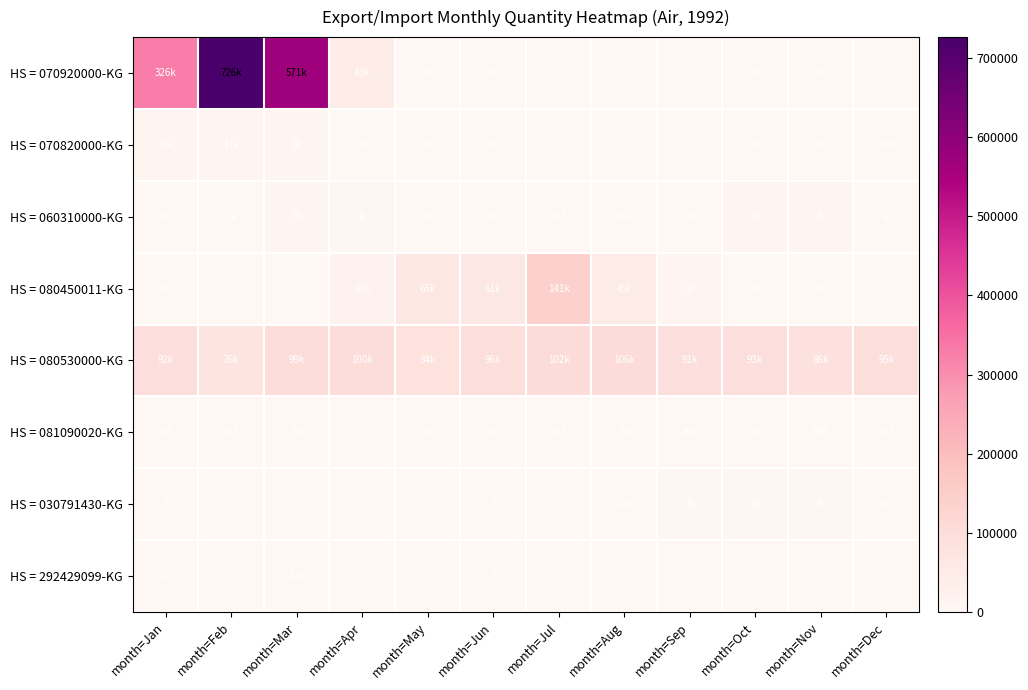

True or false: HS = 081090020-KG has a value of 255 at month=Mar.

True